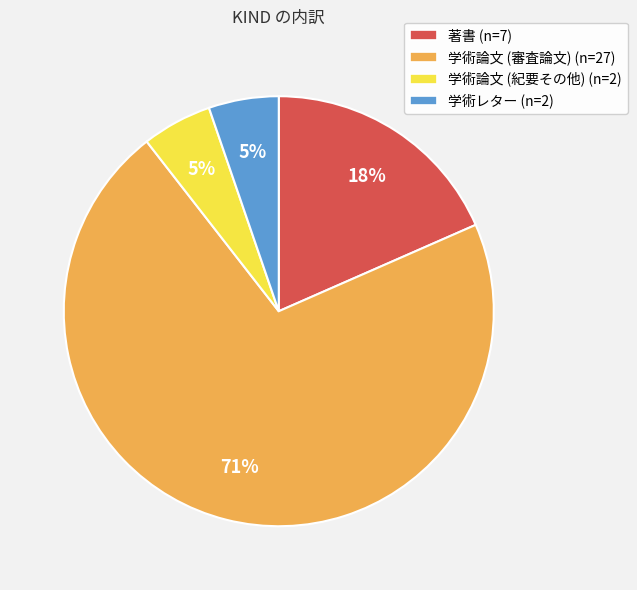

What is the largest slice in the pie chart?

学術論文 (審査論文)